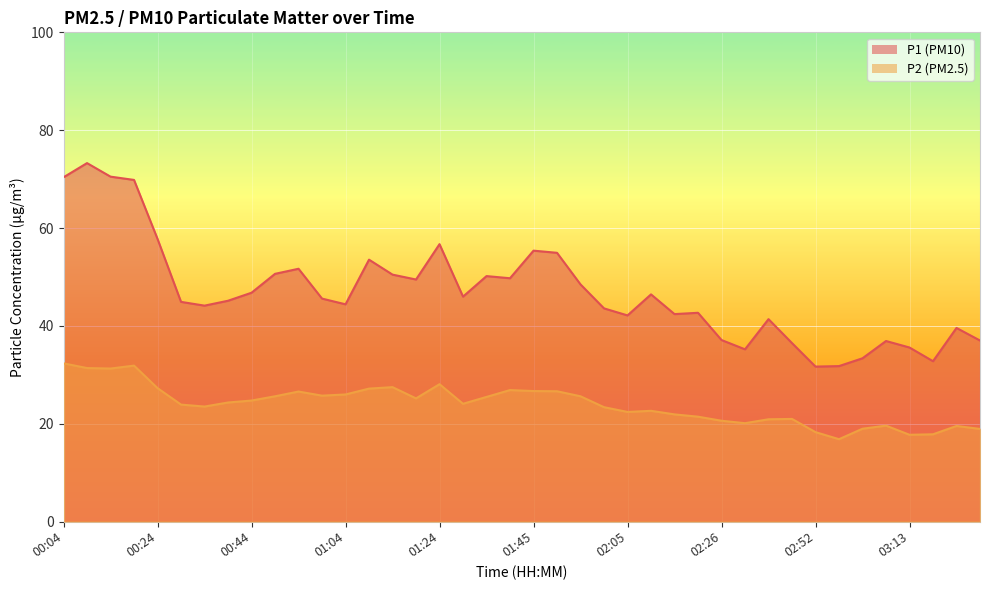

Rank the series at 02:52 from highest to lowest value.

P1, P2